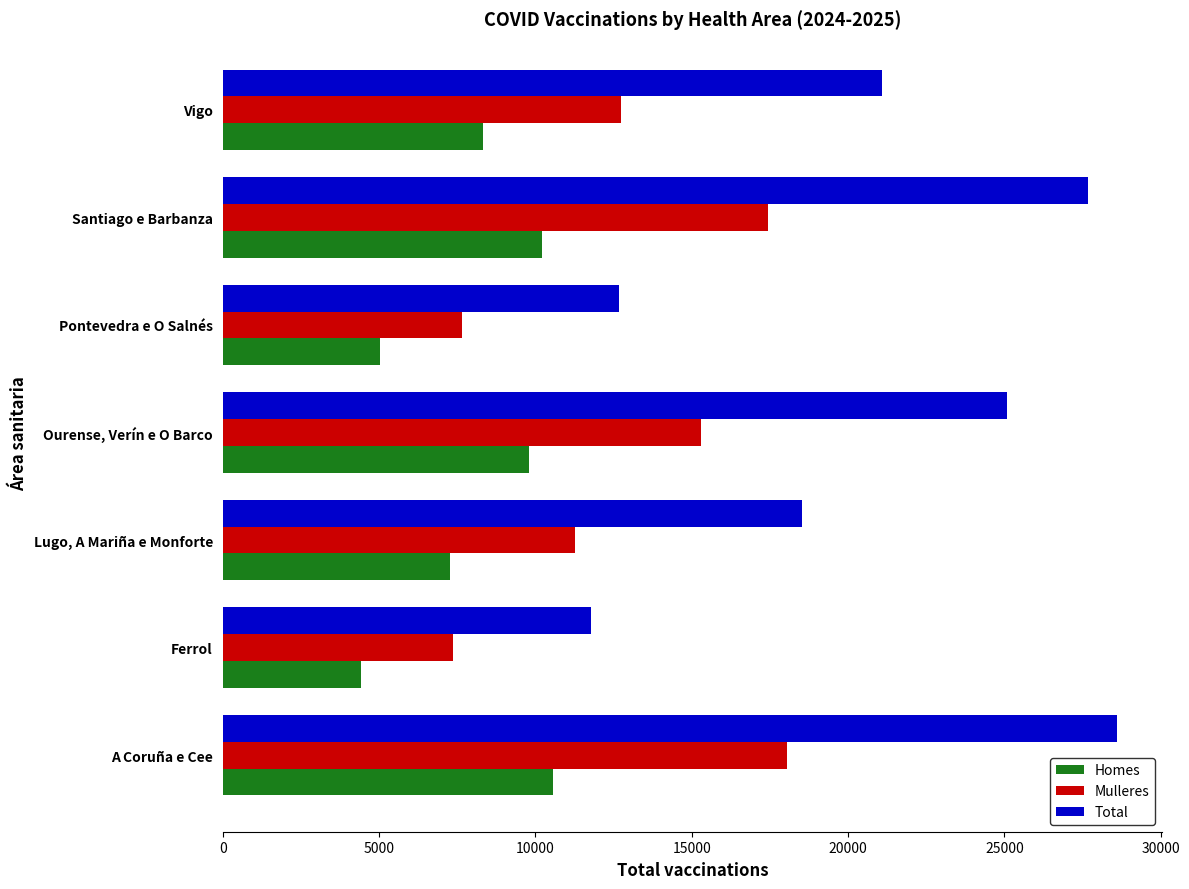

Is the value of Total at A Coruña e Cee greater than the value of Homes at Lugo, A Mariña e Monforte?

Yes